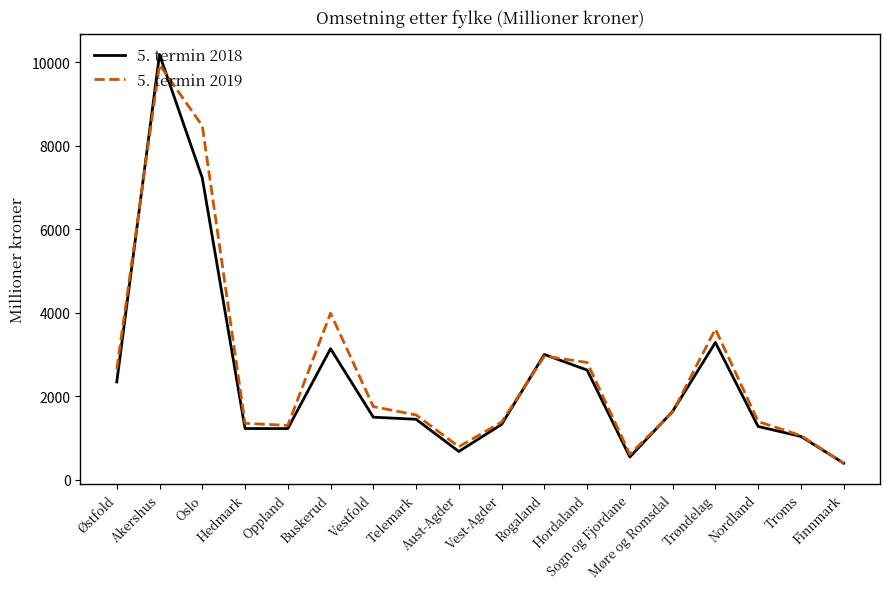

At how many categories does at least one series exceed 9602?

1